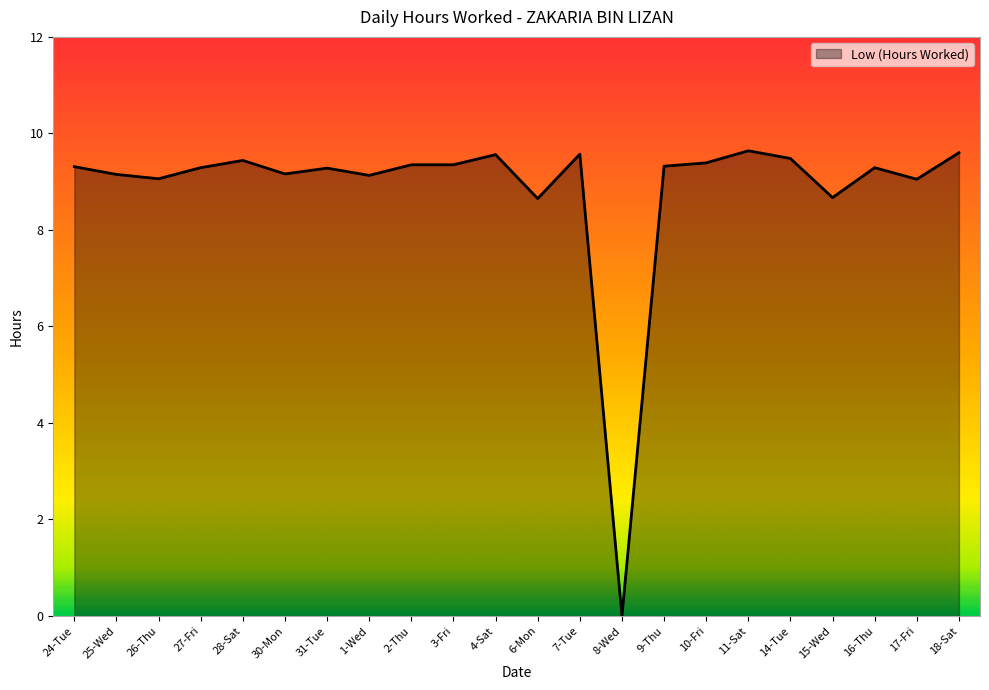

What is the difference between the values at 18-Sat and 27-Fri?

0.3